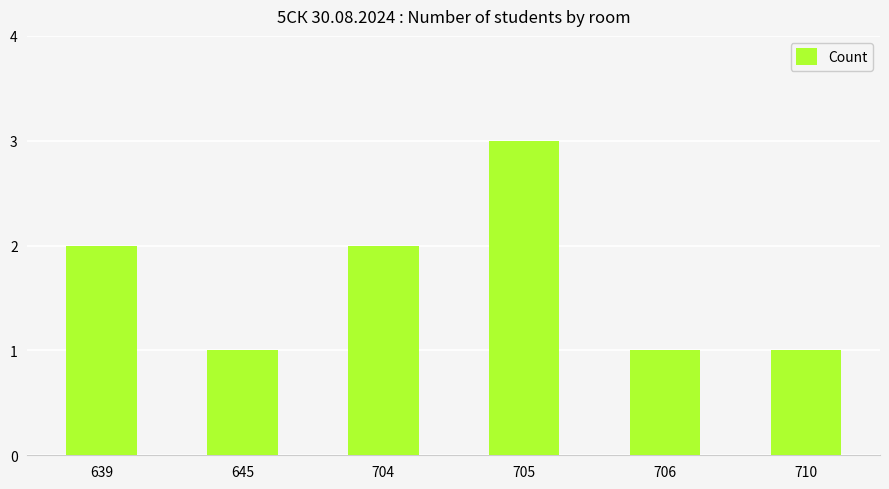

Reading left to right, extract all data points from this chart.

639=2	645=1	704=2	705=3	706=1	710=1